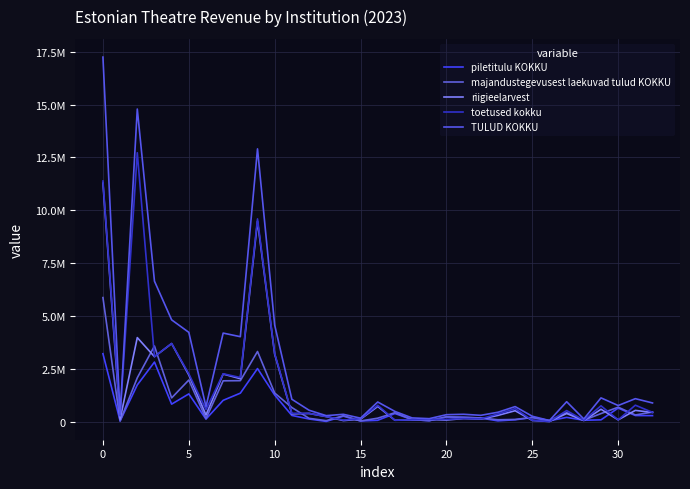

Reading right to left, transcribe all the data shown in this chart.

piletitulu KOKKU: 277538	283409	635884	78779	59051	195140	35492	187734	81992	30527	162146	195263	213858	38848	89175	377489	57105	25384	252073	4779	118306	287221	1254416	2505581	1341080	1001887	113586	1305896	821435	2811956	1730627	26251	3208375
majandustegevusest laekuvad tulud KOKKU: 447138	308392	677628	375247	60369	420125	43960	193259	97505	82475	168189	200460	221434	38848	89175	417109	156945	25384	273461	39562	151154	661829	1347531	3312920	1932269	1925359	137378	1963128	1115841	3573740	2067941	26751	5863946
riigieelarvest: 428000	525935	79099	579164	44924	377673	0	51250	510190	289174	112149	141168	68387	92774	72918	60066	711921	108526	43678	233871	382249	359762	3183328	9475299	2026218	2245314	308241	2202462	3687894	3067508	3970300	109524	11282756
toetused kokku: 430500	772026	79099	743088	59124	516747	2074	55086	607970	356415	124149	141757	100899	95774	80419	60066	765721	132126	66764	236871	382249	389831	3215454	9589399	2081516	2258673	566611	2255862	3694086	3067508	12719299	272554	11380740
TULUD KOKKU: 877638	1080419	756727	1118335	119493	936872	46034	248345	705475	438890	292338	342218	322333	134622	169594	477175	922666	157510	340225	276433	533403	1051660	4562985	12902319	4013785	4184032	703989	4218990	4809927	6641248	14787240	299305	17244686